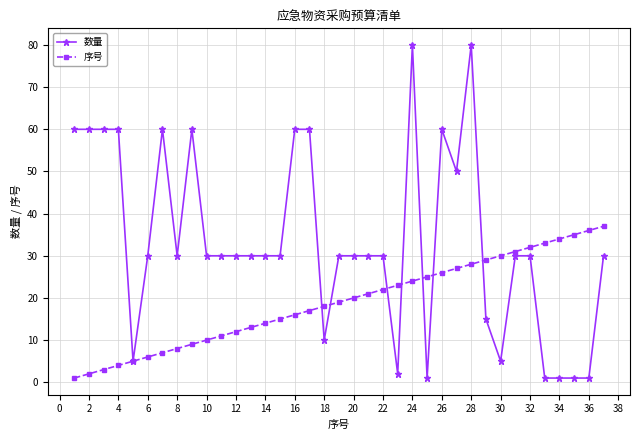

What is the highest value of the 序号 series?

37